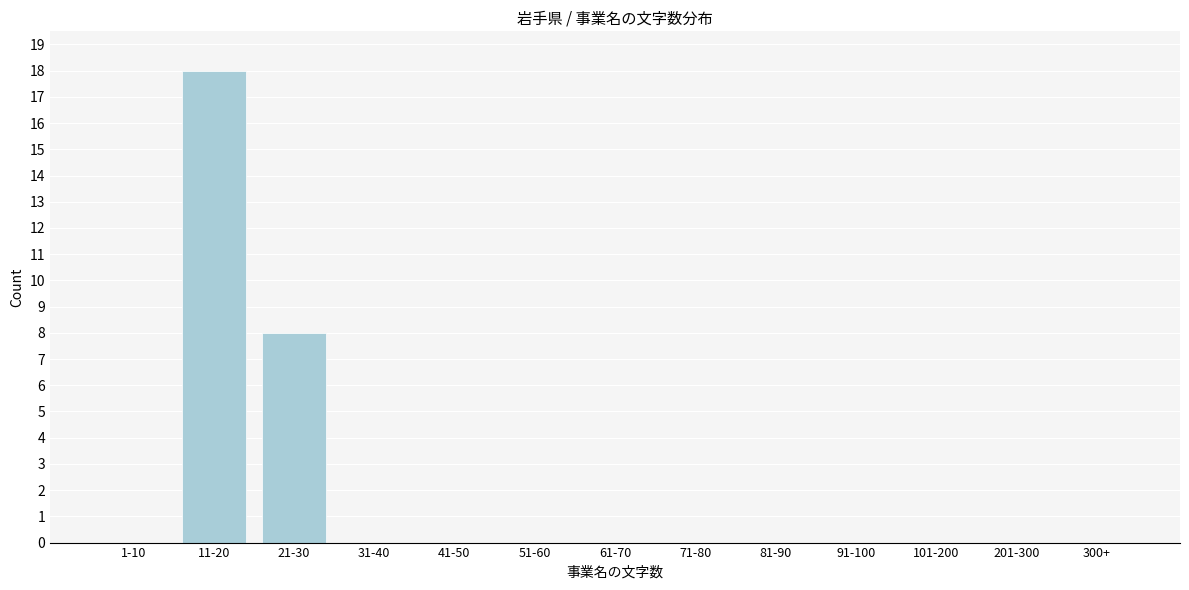

Reading right to left, transcribe all the data shown in this chart.

300+=0	201-300=0	101-200=0	91-100=0	81-90=0	71-80=0	61-70=0	51-60=0	41-50=0	31-40=0	21-30=8	11-20=18	1-10=0